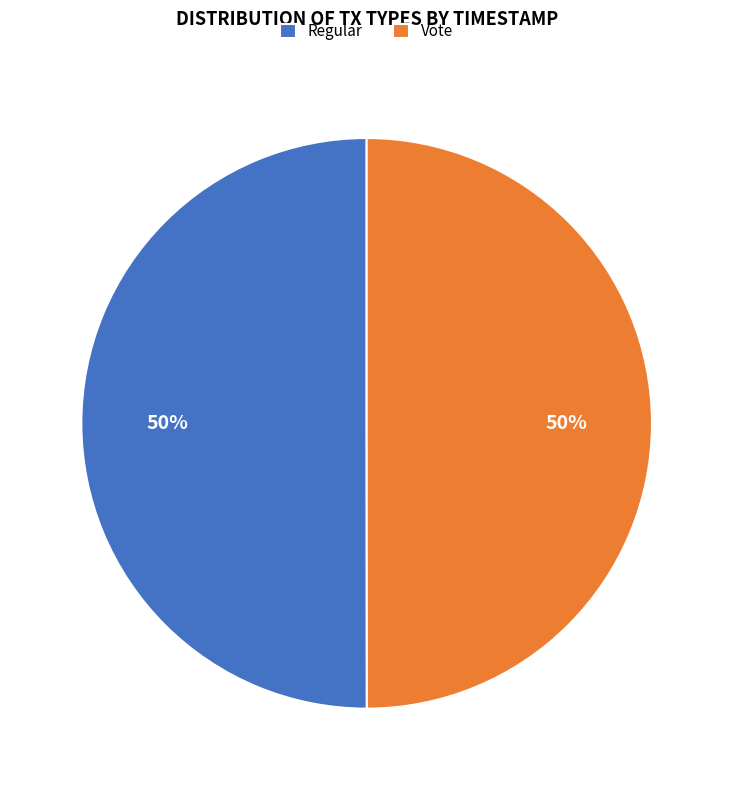

Is it true that Vote is 36% of the pie?

False